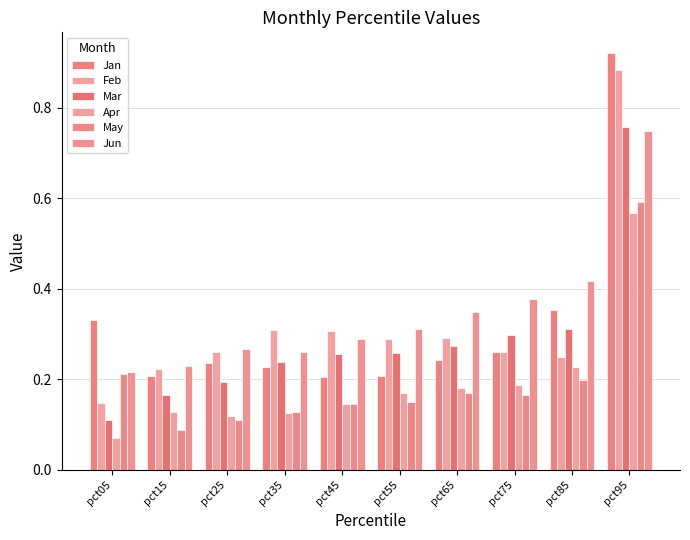

How many bars are there in each group?

6